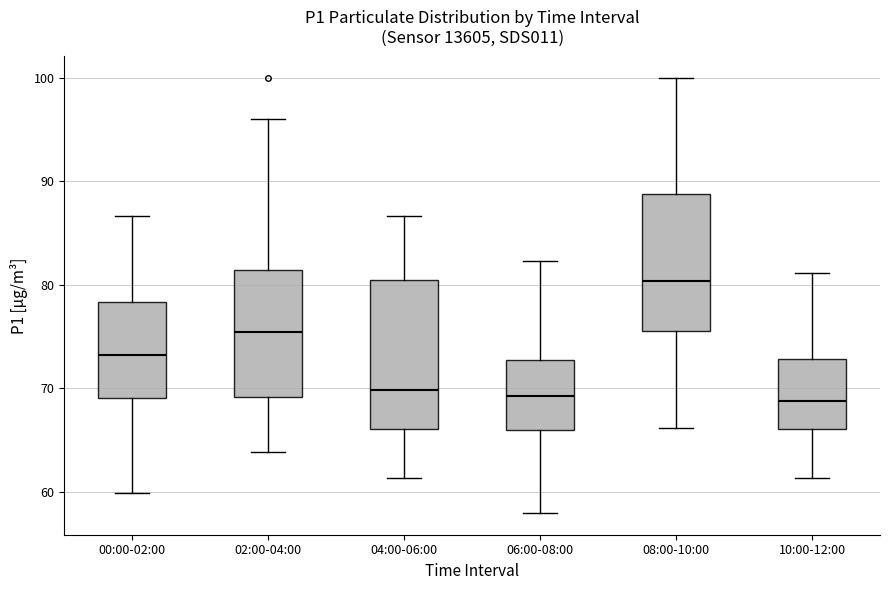

Reading left to right, read every box against the y-axis: the position of its median line, the range the box covers, and the ends of its whiskers. The values are not printed on the chart, so give them approximately, as read against the axis.

00:00-02:00: median 73, box 69 to 78, whiskers 60 to 87
02:00-04:00: median 75, box 69 to 81, whiskers 64 to 96
04:00-06:00: median 70, box 66 to 80, whiskers 61 to 87
06:00-08:00: median 69, box 66 to 73, whiskers 58 to 82
08:00-10:00: median 80, box 76 to 89, whiskers 66 to 100
10:00-12:00: median 69, box 66 to 73, whiskers 61 to 81